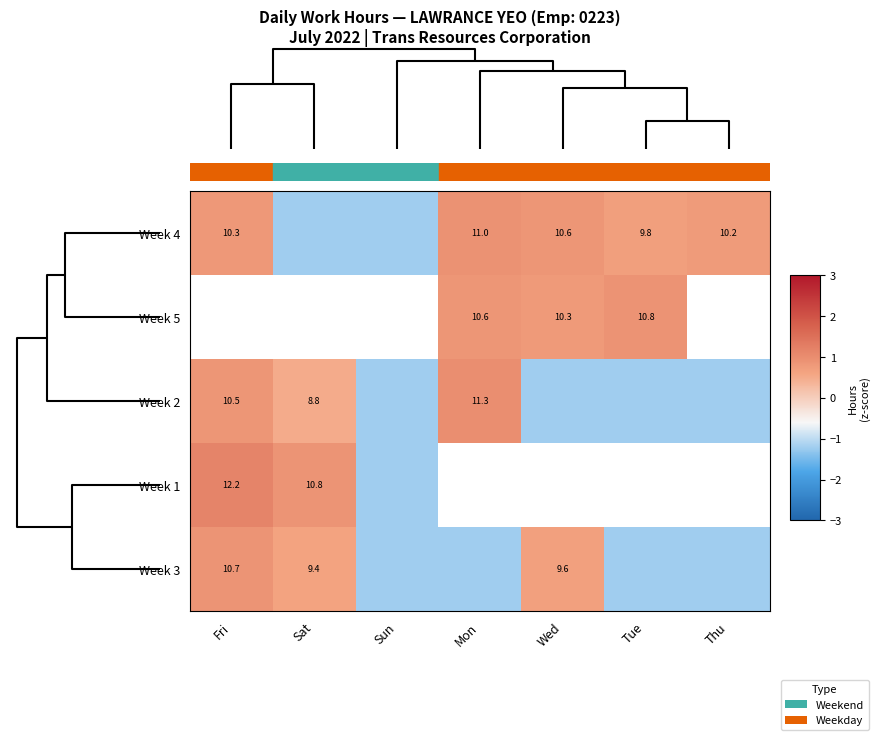

Which series has the largest total across all categories?

Week 4